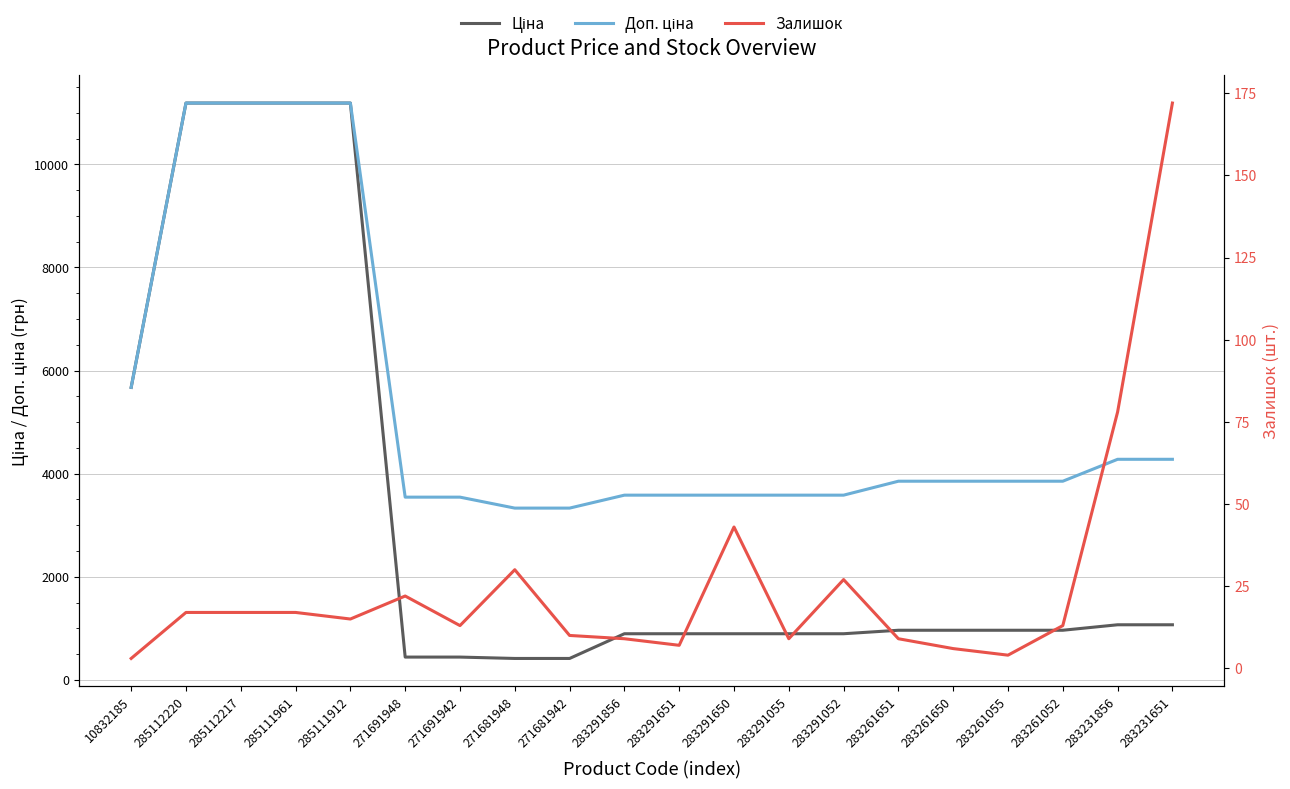

What is the value of the Доп. ціна point at the 18th from the left?

3854.0